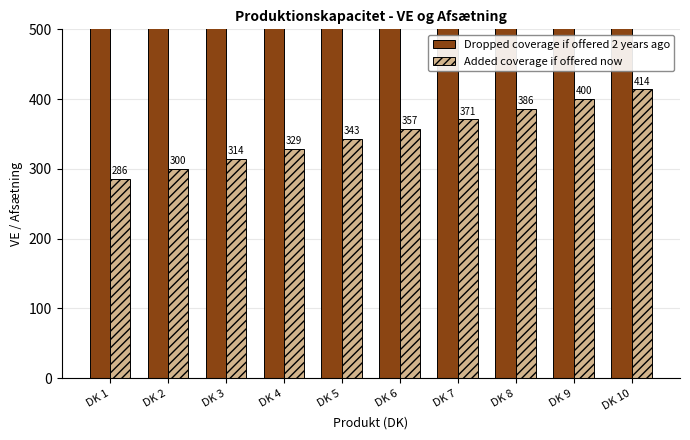

Reading right to left, what are all the values shown in this chart?

Dropped coverage if offered 2 years ago: DK 10=510	DK 9=510	DK 8=510	DK 7=510	DK 6=510	DK 5=510	DK 4=510	DK 3=510	DK 2=510	DK 1=510
Added coverage if offered now: DK 10=414	DK 9=400	DK 8=386	DK 7=371	DK 6=357	DK 5=343	DK 4=329	DK 3=314	DK 2=300	DK 1=286